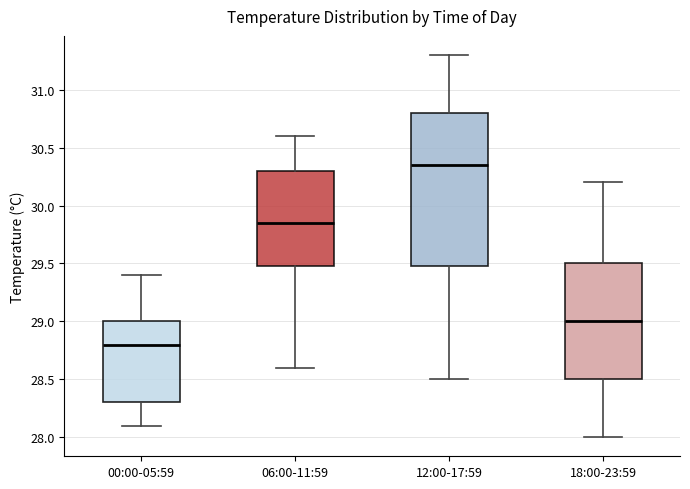

Which box's median line is the lowest?

00:00-05:59